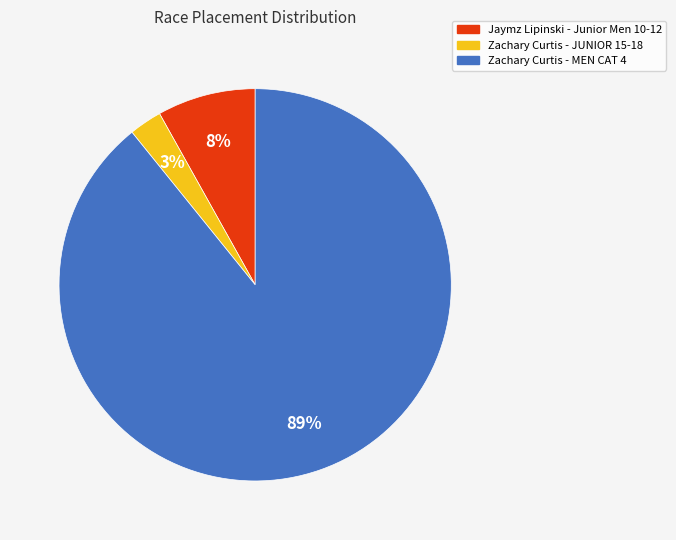

Is the sum of Jaymz Lipinski - Junior Men 10-12 and Zachary Curtis - MEN CAT 4 greater than half?

Yes